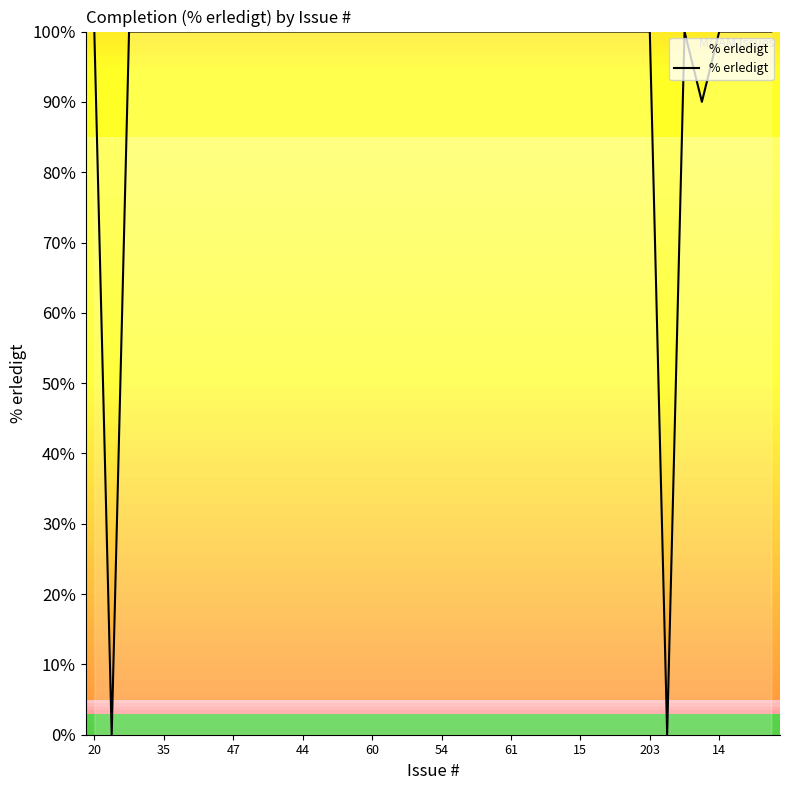

Count the number of categories in the chart.

40